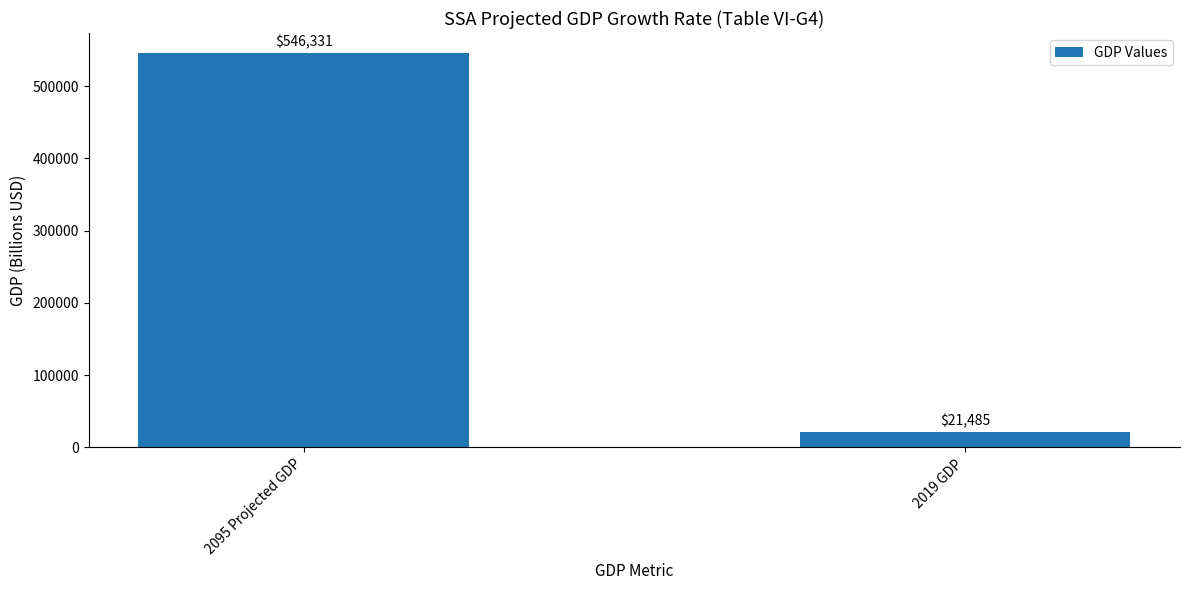

What is the greatest value displayed?

546331